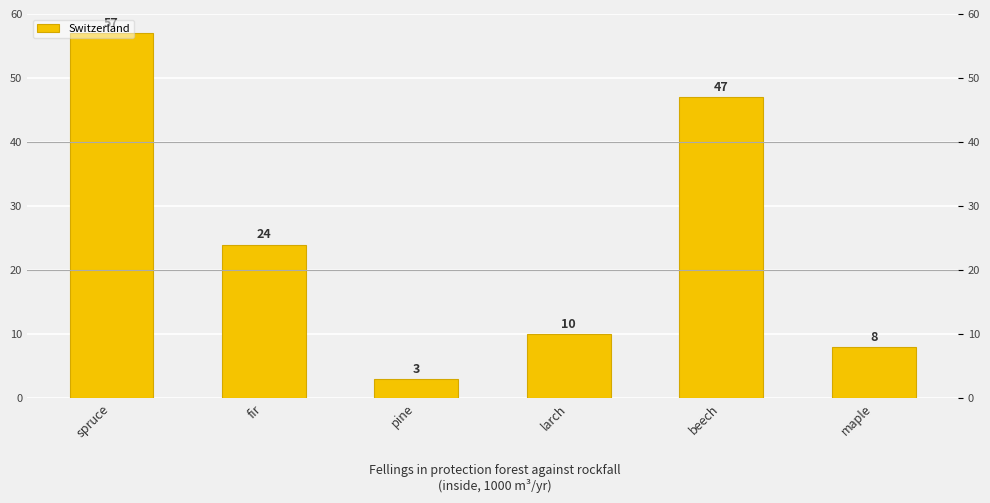

True or false: the data shows 3 at pine.

True